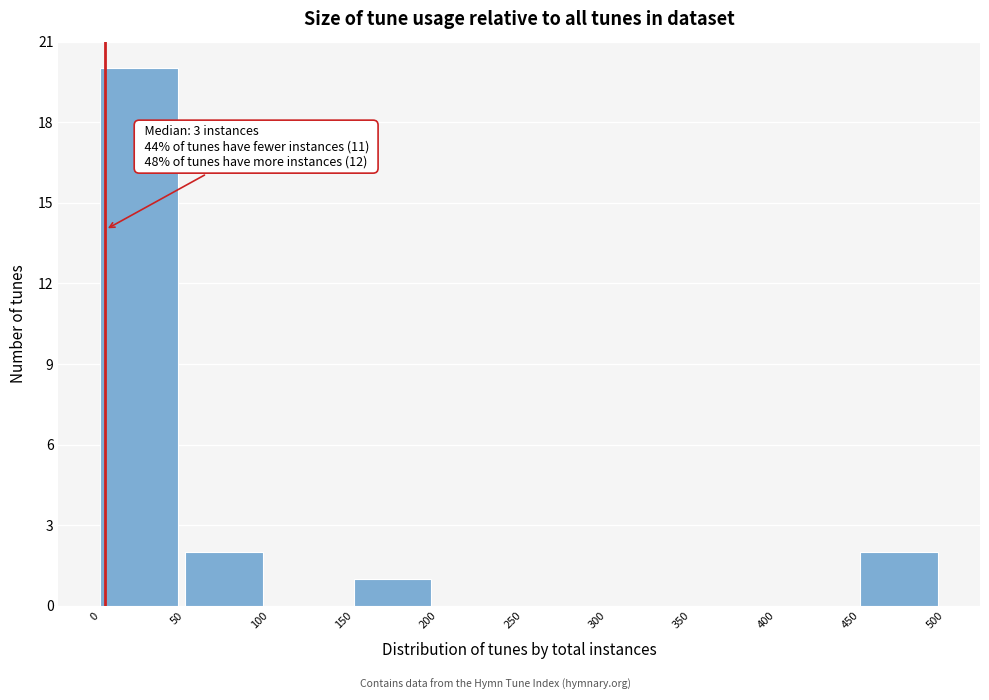

Which range on the x-axis has the tallest bar?

0 to 50